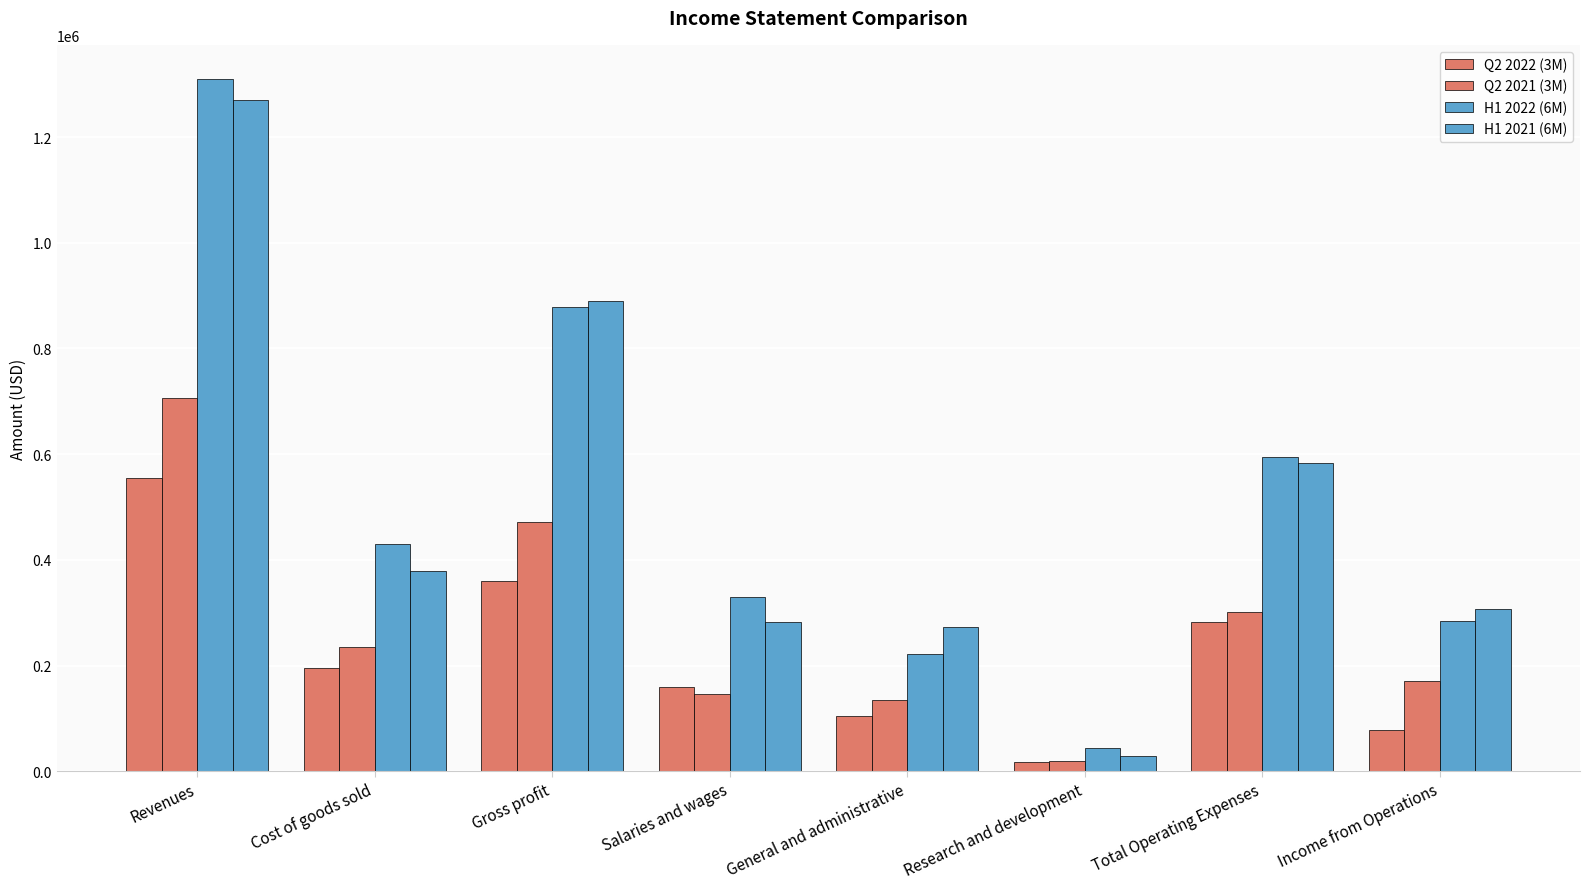

Reading left to right, transcribe all the data shown in this chart.

Q2 2022 (3M): Revenues=555615	Cost of goods sold=195821	Gross profit=359794	Salaries and wages=159565	General and administrative=103775	Research and development=18329	Total Operating Expenses=281669	Income from Operations=78125
Q2 2021 (3M): Revenues=707133	Cost of goods sold=235179	Gross profit=471954	Salaries and wages=146116	General and administrative=135601	Research and development=19456	Total Operating Expenses=301173	Income from Operations=170781
H1 2022 (6M): Revenues=1309191	Cost of goods sold=430110	Gross profit=879081	Salaries and wages=329844	General and administrative=220953	Research and development=43654	Total Operating Expenses=594451	Income from Operations=284630
H1 2021 (6M): Revenues=1269495	Cost of goods sold=378974	Gross profit=890521	Salaries and wages=282720	General and administrative=272364	Research and development=28153	Total Operating Expenses=583237	Income from Operations=307284